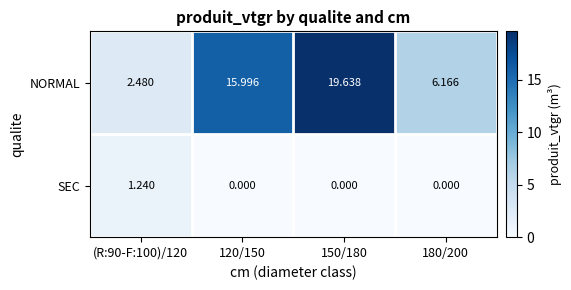

Rank the series at 120/150 from highest to lowest value.

NORMAL, SEC